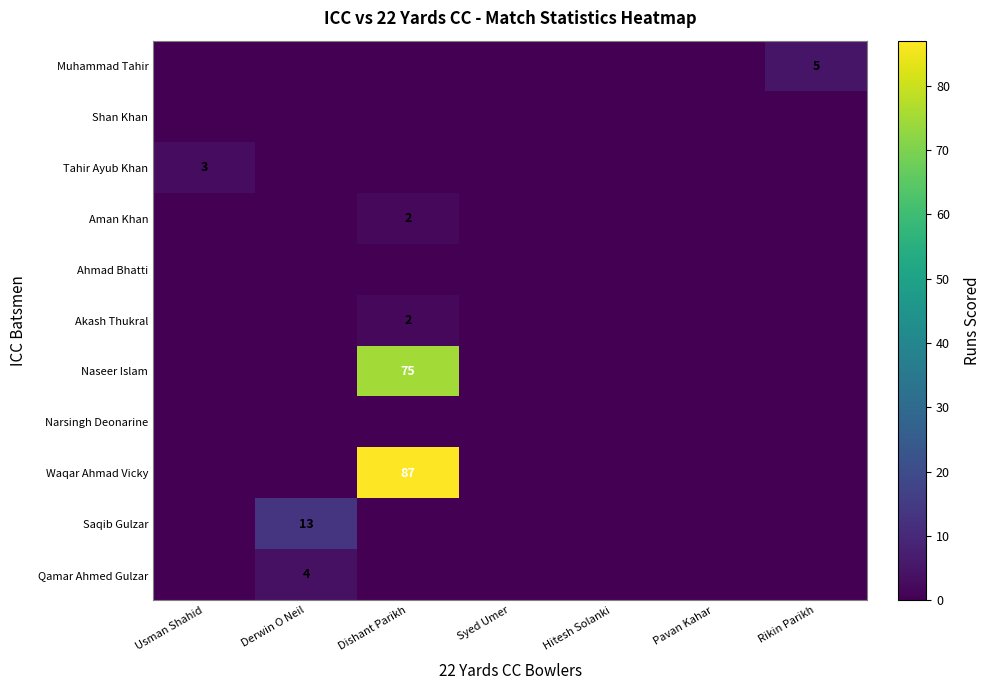

Count the Aman Khan values in the range 0 to 1.

6